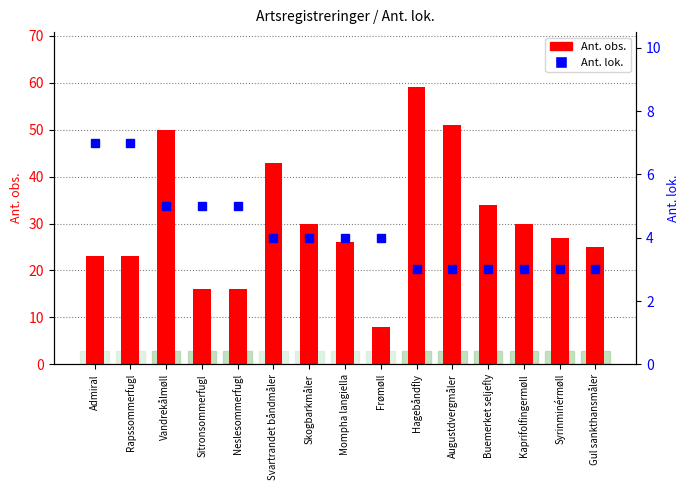

At which label is Ant. lok. closest to 5?

Vandrekålmøll